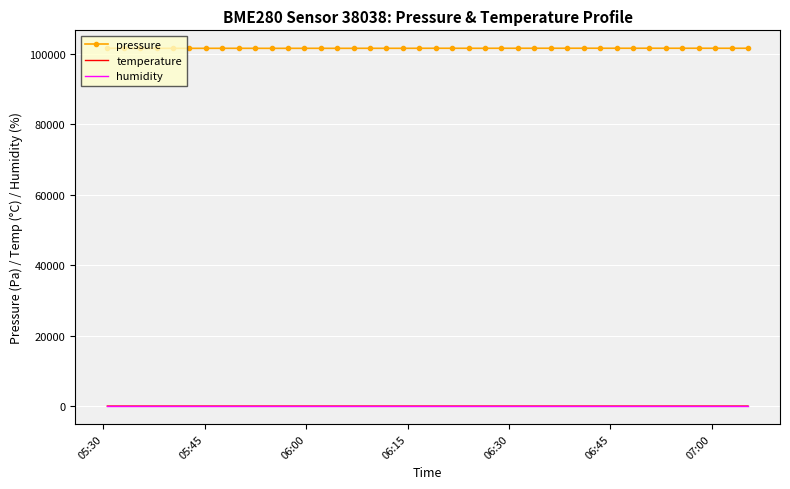

True or false: pressure and humidity cross at least once.

False